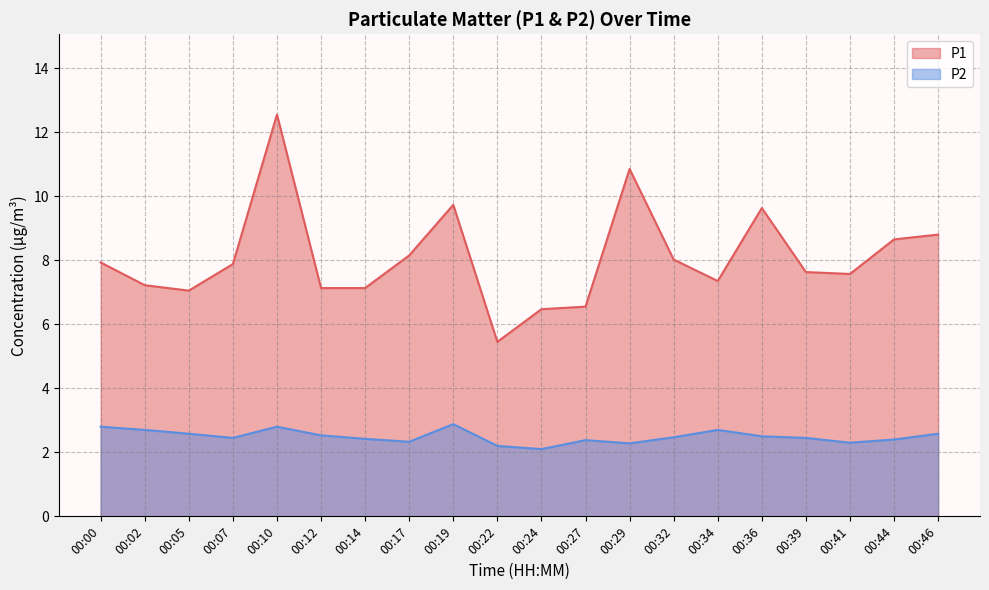

Is the value of P2 at 00:00 greater than the value of P1 at 00:27?

No